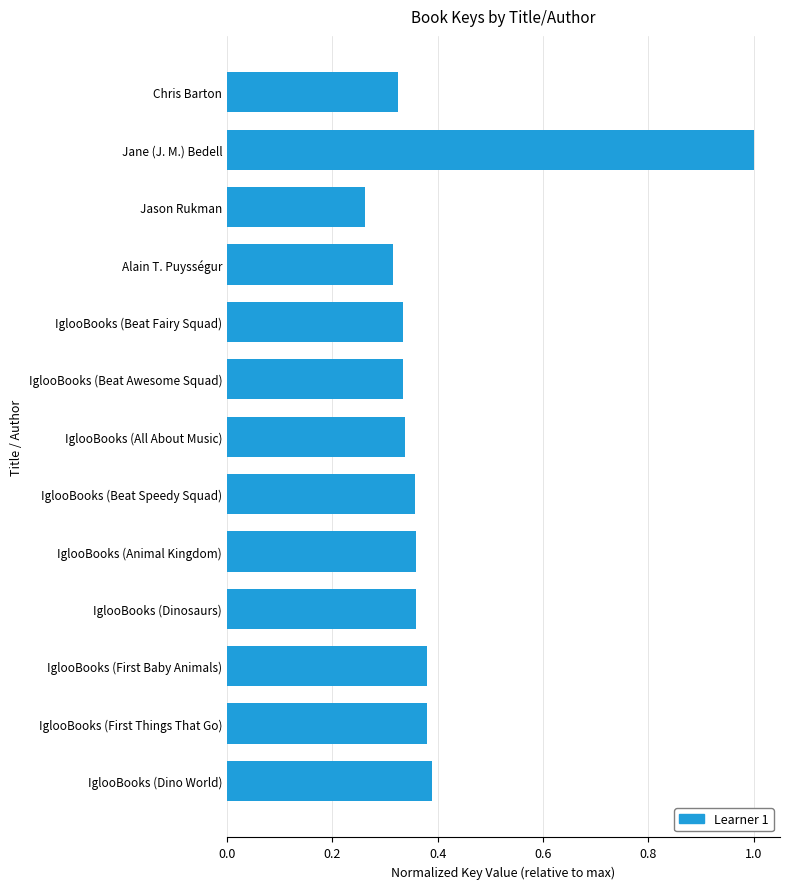

Is it true that the value at IglooBooks (All About Music) is 0.6?

False